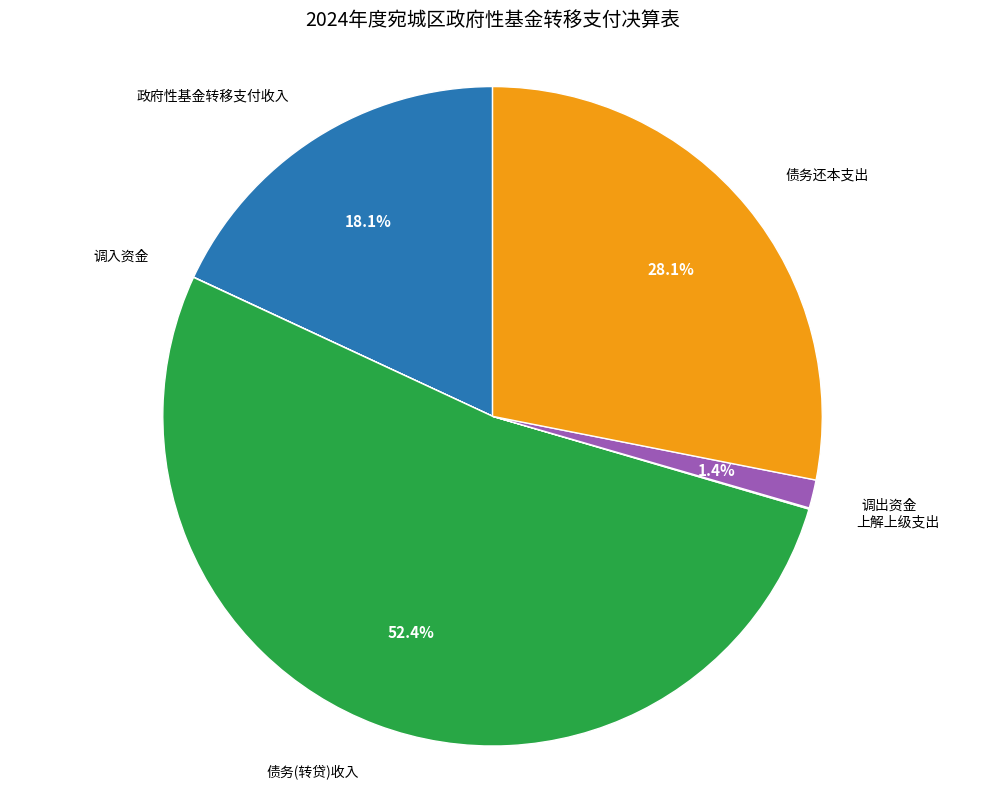

True or false: 债务(转贷)收入 accounts for 52% of the total.

True